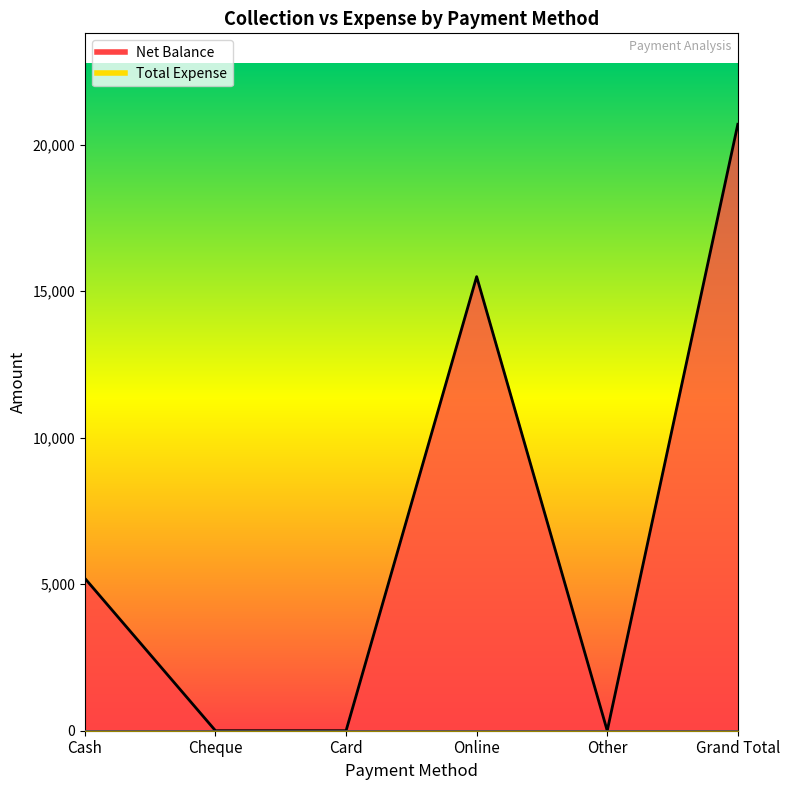

How many points are higher than both their immediate neighbors (excluding endpoints)?

1